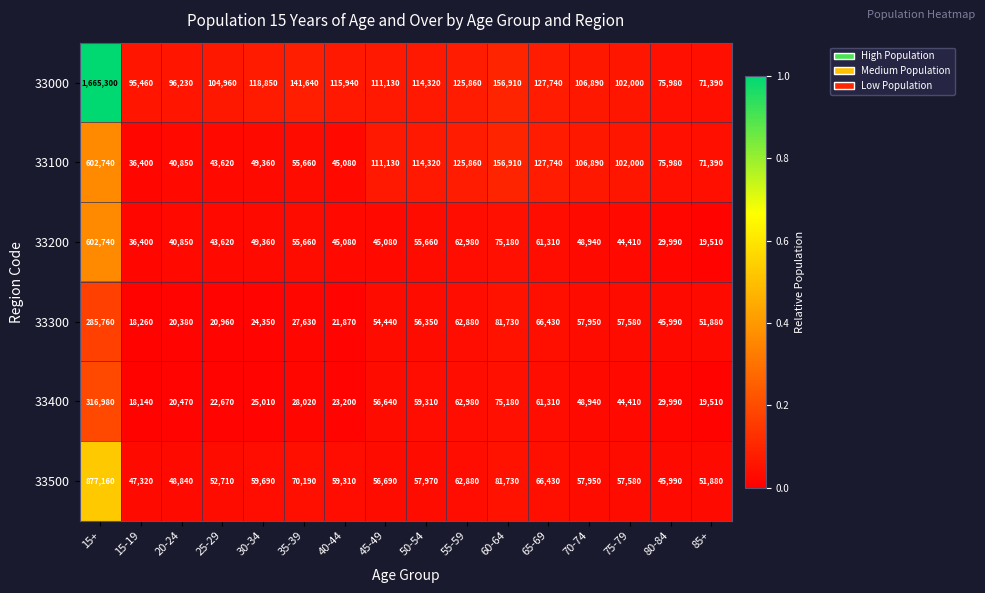

Count the number of data series in this chart.

6